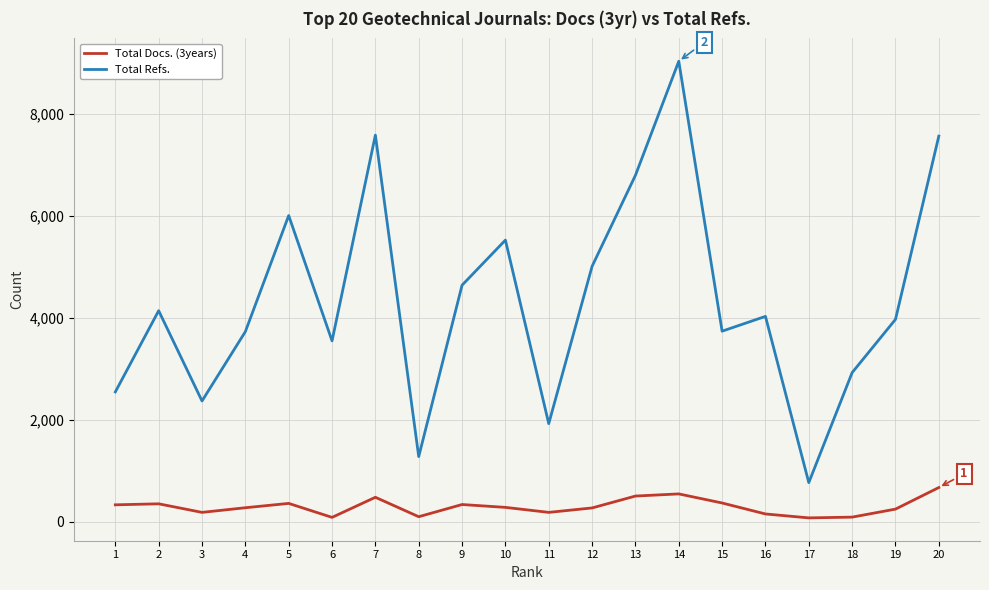

True or false: Total Refs. and Total Docs. (3years) intersect in this chart.

False